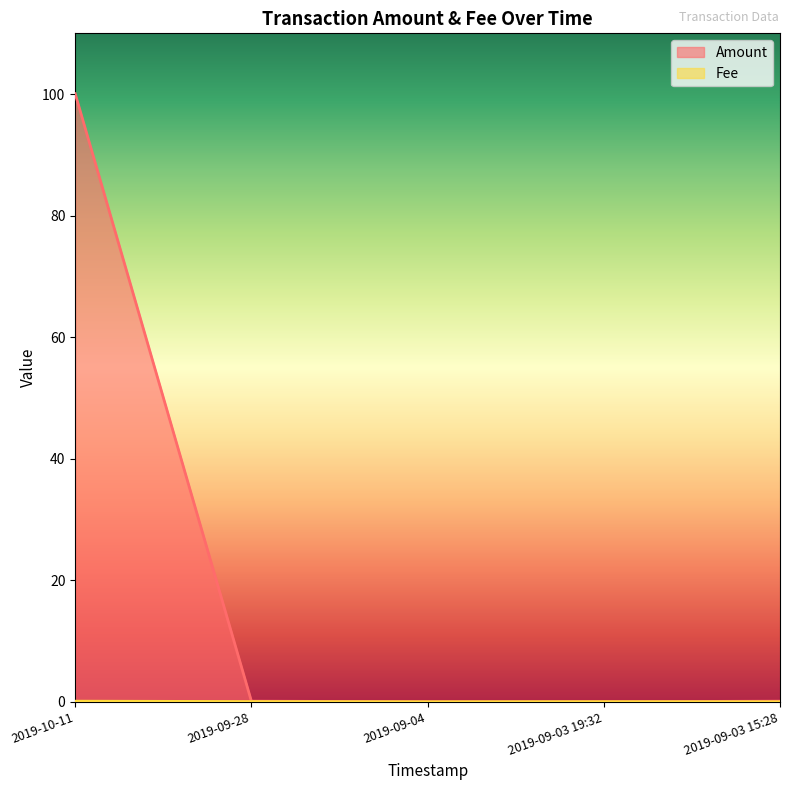

At which category is the sum across all series the highest?

2019-10-11